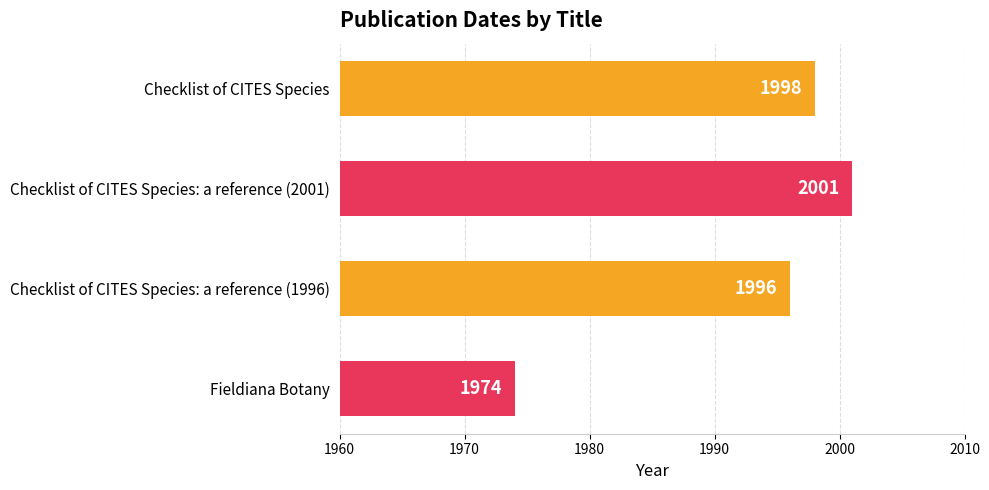

Reading top to bottom, list all the values displayed in this chart.

Checklist of CITES Species=1998	Checklist of CITES Species: a reference (2001)=2001	Checklist of CITES Species: a reference (1996)=1996	Fieldiana Botany=1974